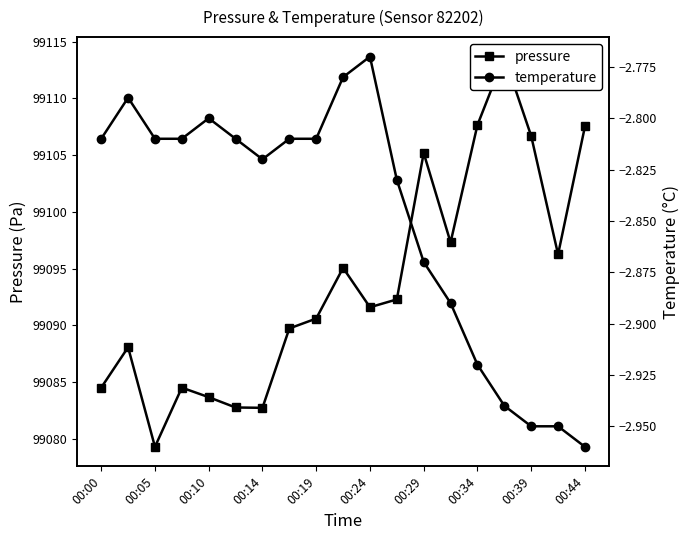

True or false: pressure and temperature intersect in this chart.

False